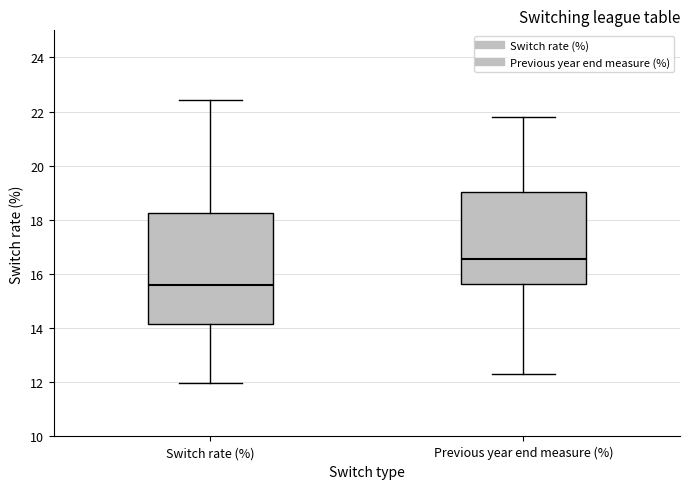

Which box is the tallest, from its lower edge to its upper edge?

Switch rate (%)